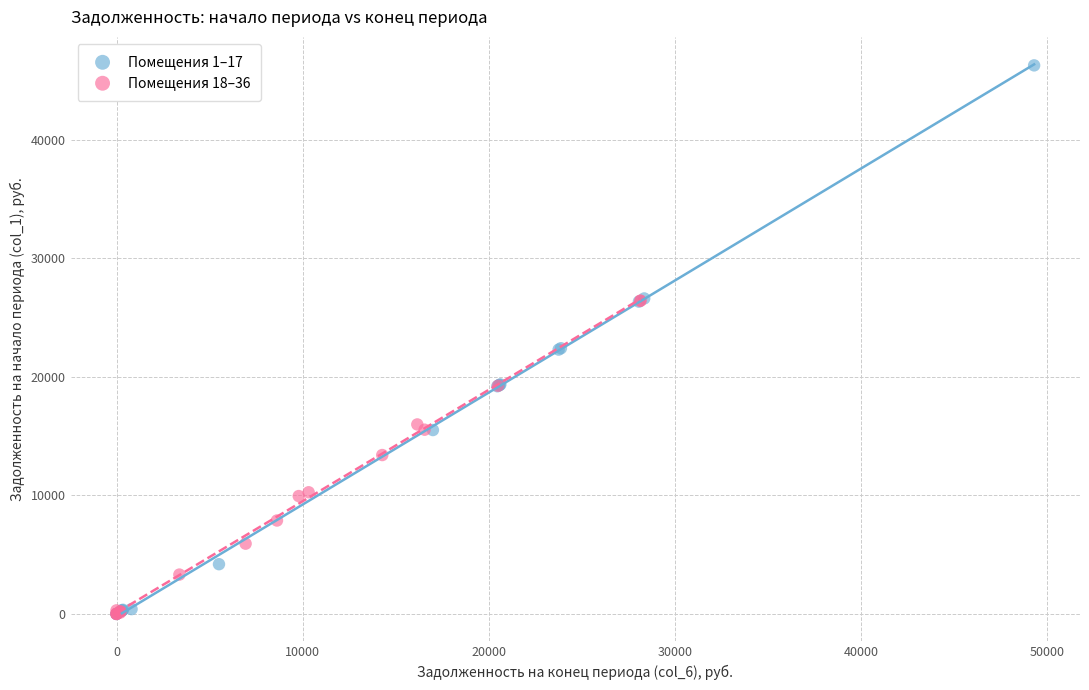

Which series contains the highest Y value?

Помещения 1–17